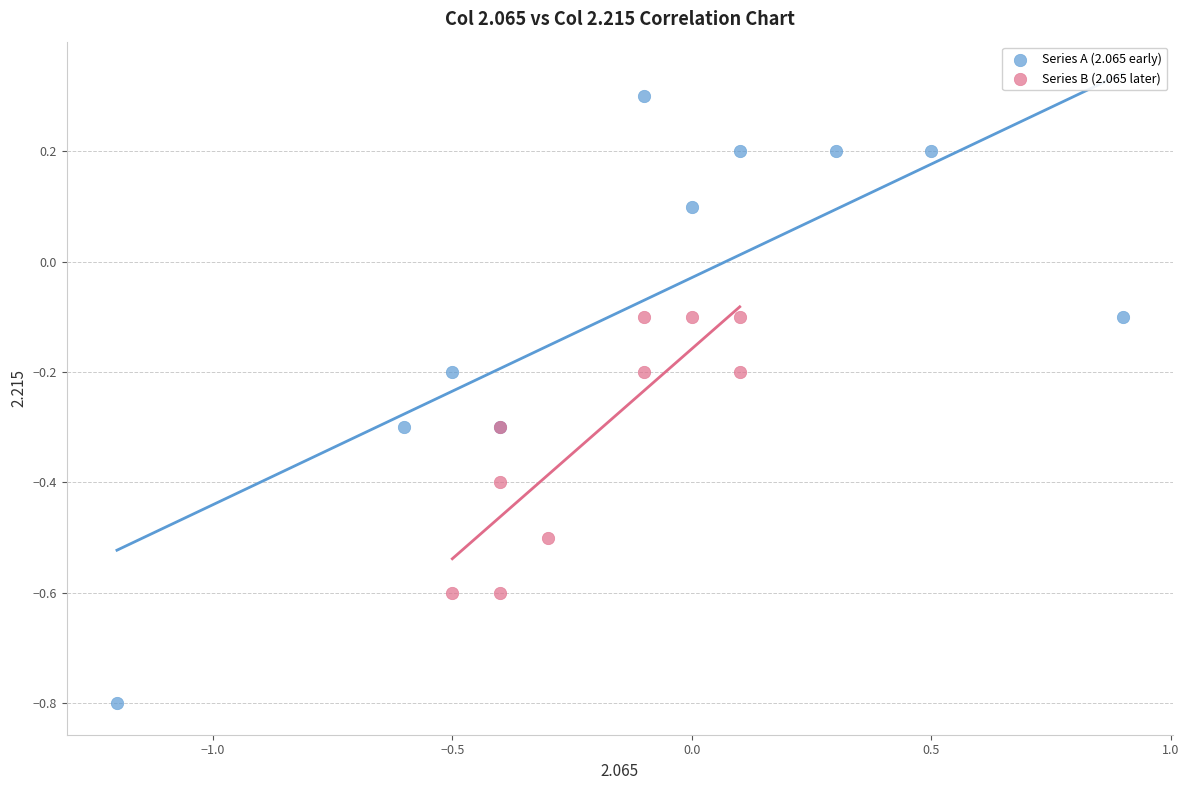

Which series reaches the maximum Y coordinate?

Series A (2.065 early)